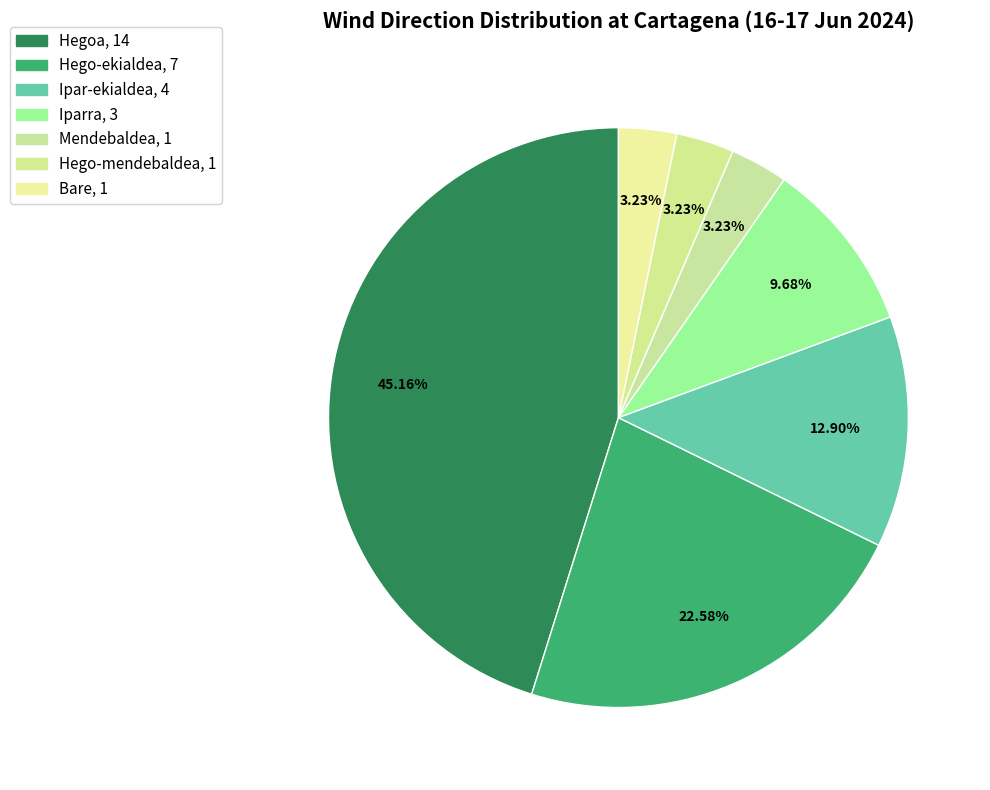

How many segments does this pie chart have?

7